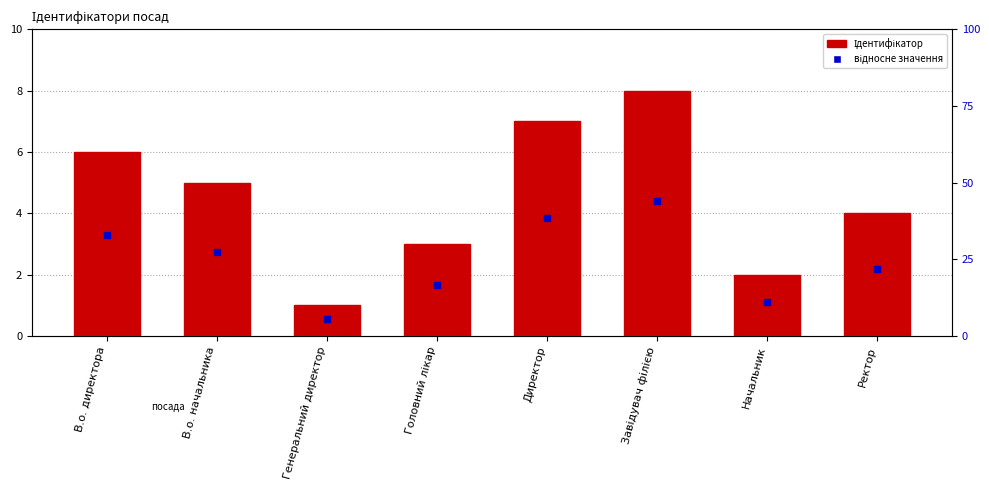

Count the number of categories in the chart.

8